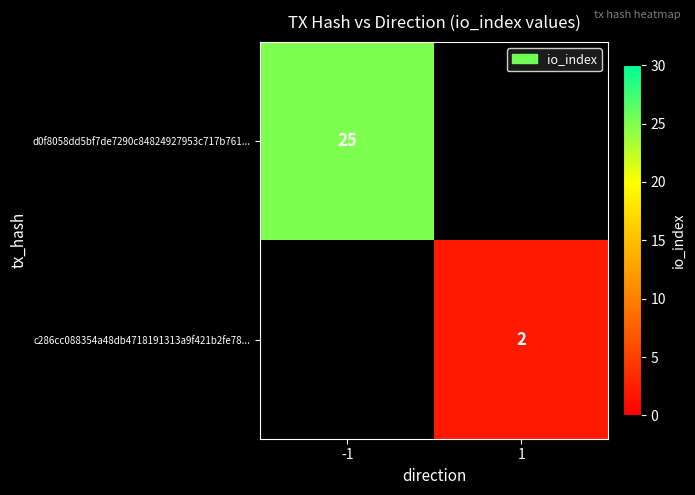

The c286cc088354a48db4718191313a9f421b2fe78... series shows 2 at 1. True or false?

True